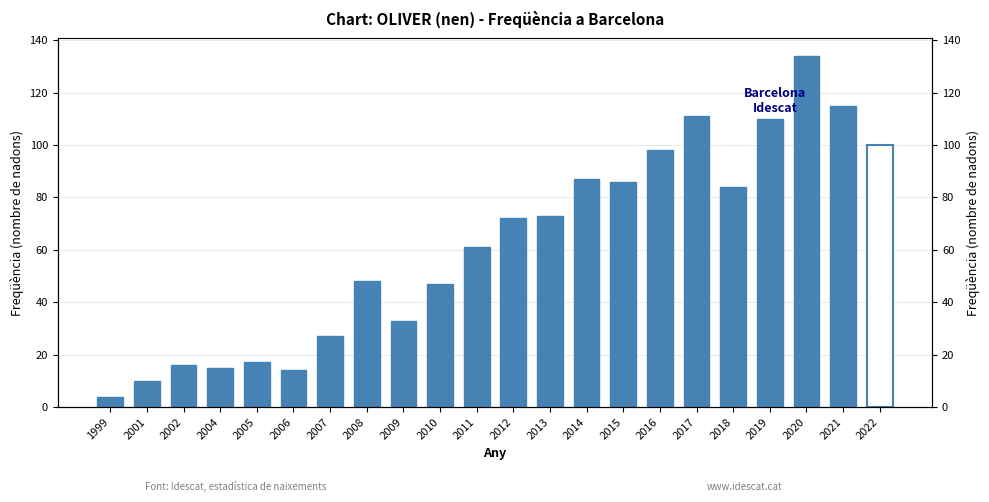

Is it true that the value at 2016 is 171?

False